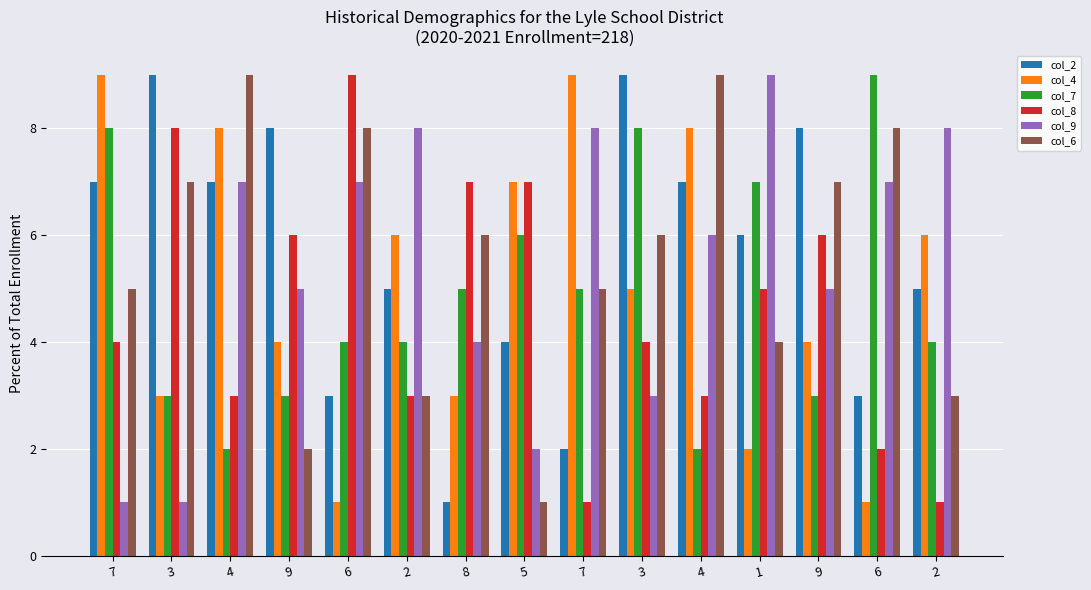

What is the total value across all series at 6?

32